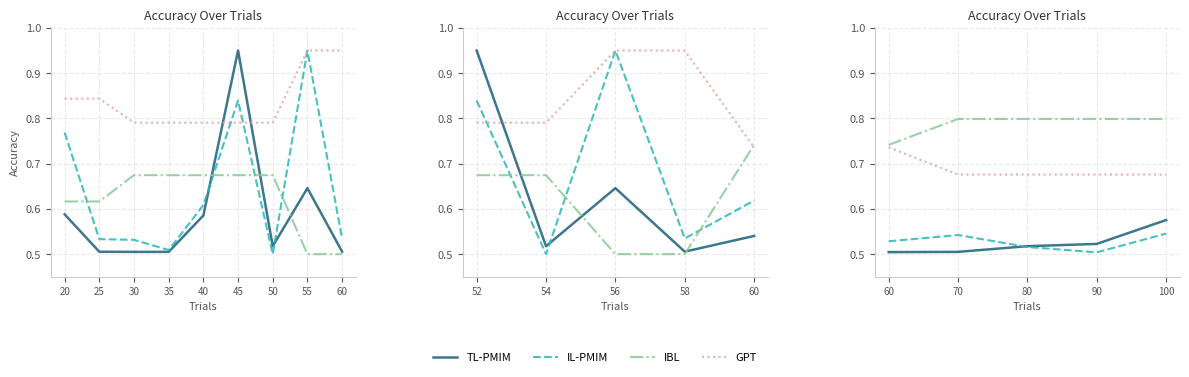

What value does the TL-PMIM series have at 90?

0.5